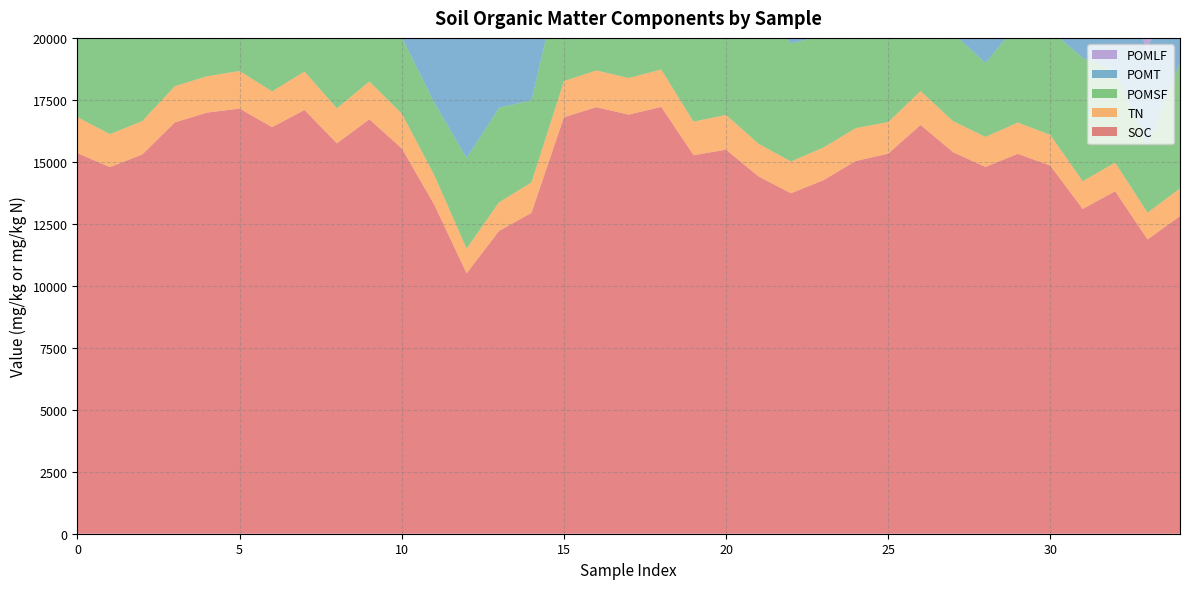

Reading right to left, extract all data points from this chart.

SOC: 12813	11871	13814	13101	14848	15325	14795	15390	16490	15330	15034	14259	13732	14415	15492	15268	17218	16904	17206	16799	12944	12214	10504	13280	15543	16716	15748	17093	16400	17150	16988	16590	15300	14789	15349
TN: 1114	1080	1155	1117	1238	1261	1211	1252	1363	1274	1326	1315	1282	1318	1401	1352	1507	1477	1479	1457	1224	1153	998	1192	1403	1525	1411	1547	1442	1514	1466	1461	1347	1328	1452
POMSF: 5070	2704	3688	4980	4222	3991	2977	3556	5521	5135	5319	4523	4765	5772	4101	3940	4799	5328	5279	4819	3310	3820	3654	2929	3081	4329	3318	4588	4795	3749	4169	4702	3508	4191	4630
POMT: 6650	3666	5324	6958	5975	7243	5392	6042	7141	7694	7740	6723	6243	8535	5376	5110	6953	7098	6806	6132	4692	4990	4933	3728	4620	5864	4231	5965	6338	5290	6099	5975	5420	5732	6848
POMLF: 1581	962	1637	1978	1753	3252	2415	2486	1620	2559	2421	2200	1478	2763	1274	1169	2154	1770	1527	1313	1382	1171	1279	799	1539	1535	913	1377	1543	1541	1930	1273	1913	1541	2218